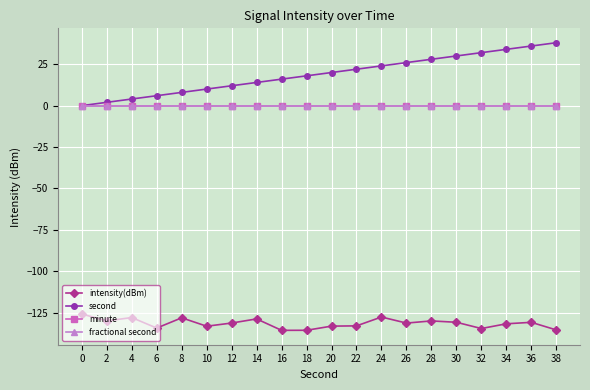

True or false: second has a value of 12.8 at 30.

False